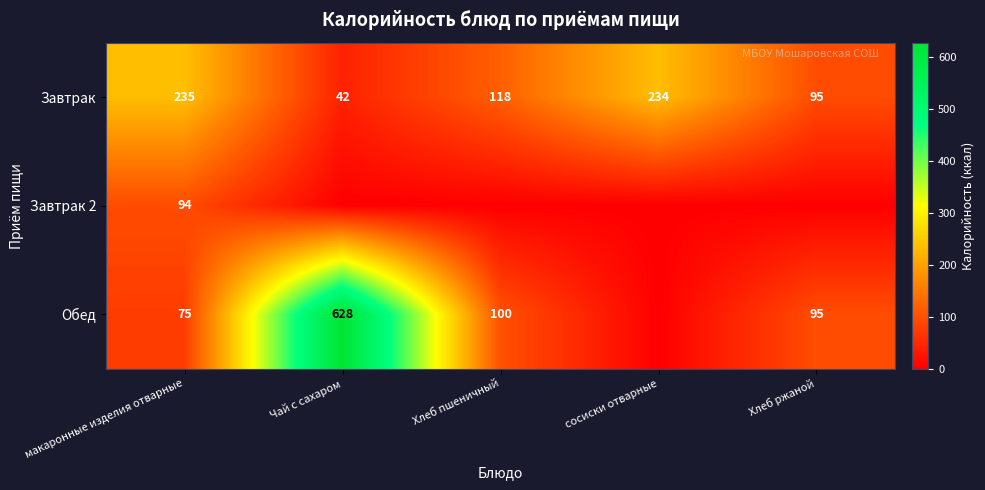

Rank the categories by Завтрак value from lowest to highest.

Чай с сахаром, Хлеб ржаной, Хлеб пшеничный, сосиски отварные, макаронные изделия отварные